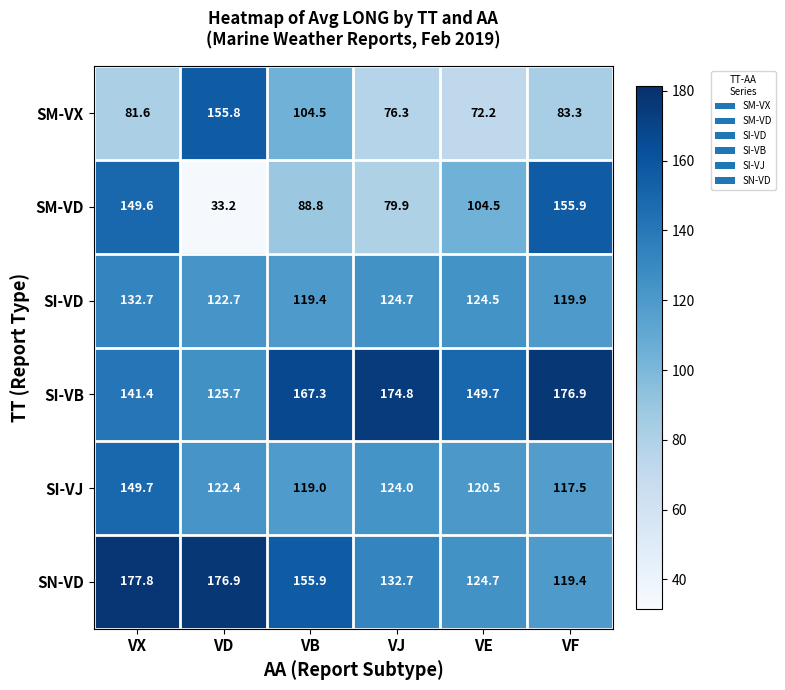

Where does the SI-VD series first go above 124?

VX